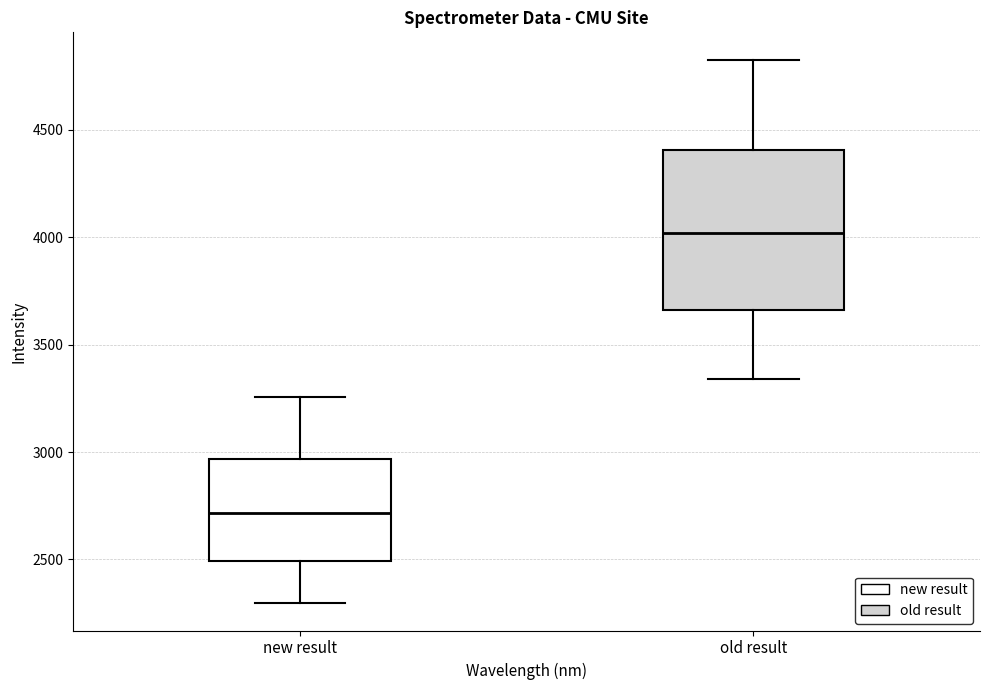

Reading left to right, read every box against the y-axis: the position of its median line, the range the box covers, and the ends of its whiskers. The values are not printed on the chart, so give them approximately, as read against the axis.

new result: median 2700, box 2500 to 2950, whiskers 2300 to 3250
old result: median 4000, box 3650 to 4400, whiskers 3350 to 4850